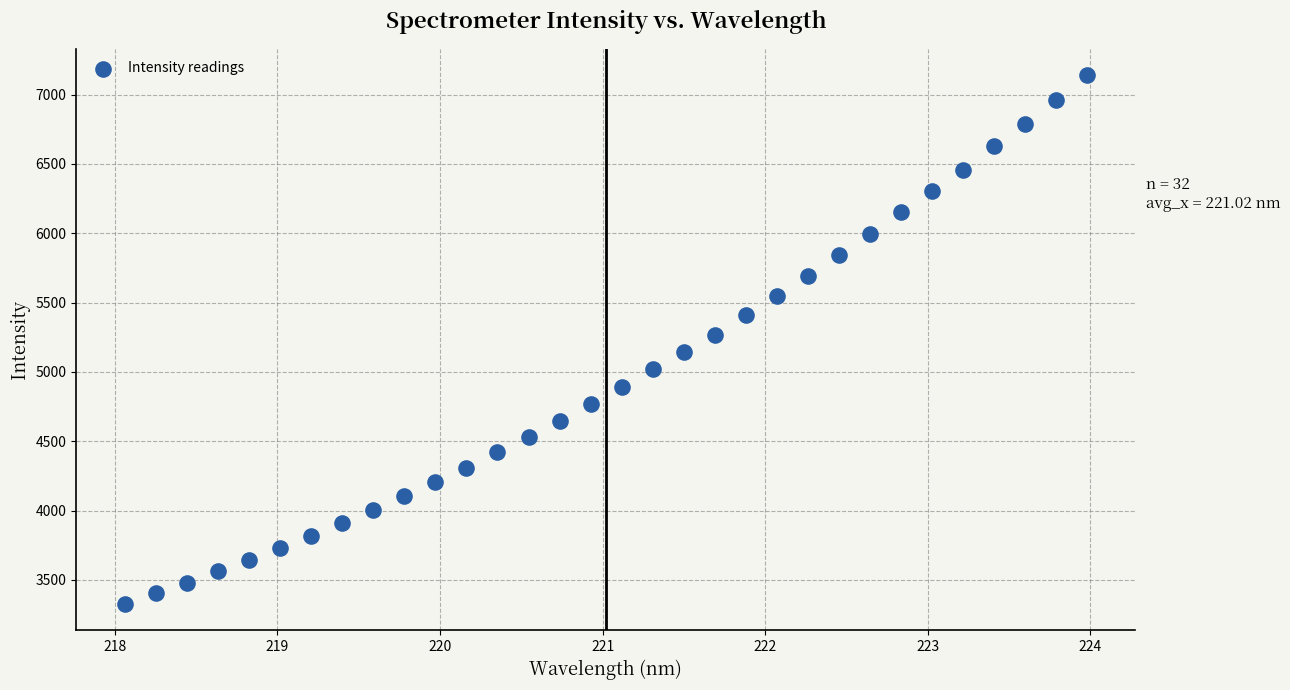

What is the range of X values (max minus min)?

5.9